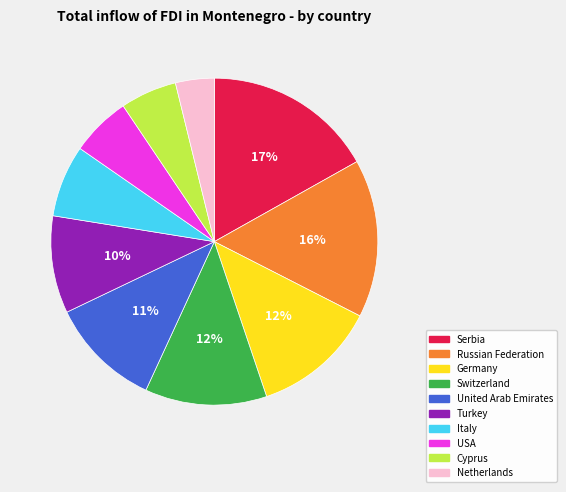

Which has a higher value, Switzerland or Serbia?

Serbia